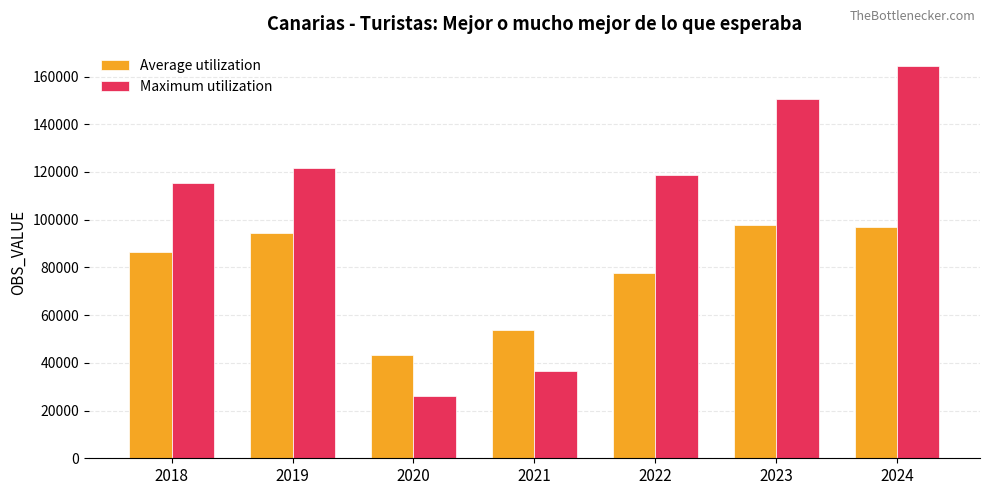

Where is Average utilization nearest to the value 70513?

2022